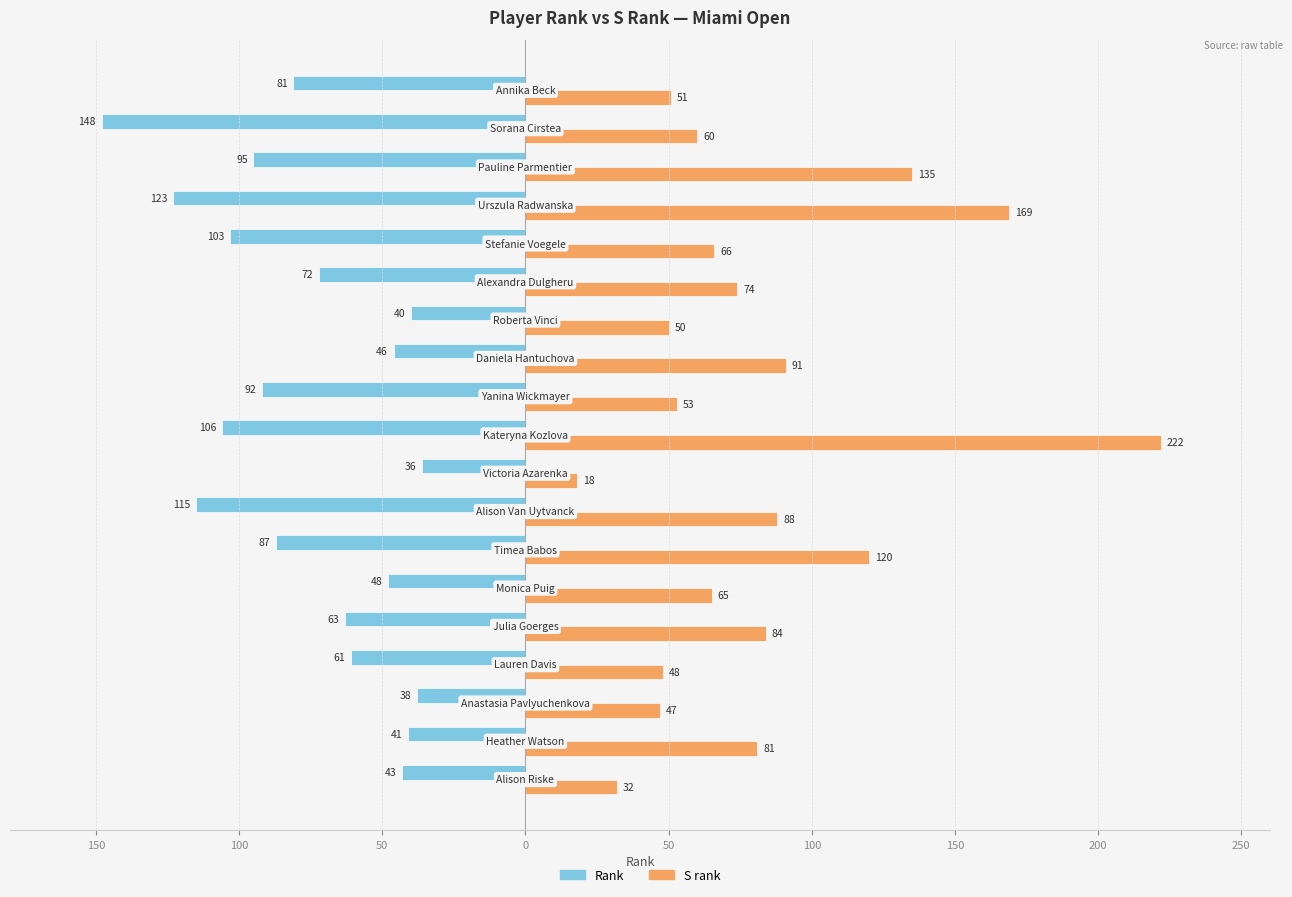

What are all the series names shown in the legend?

Rank, S rank